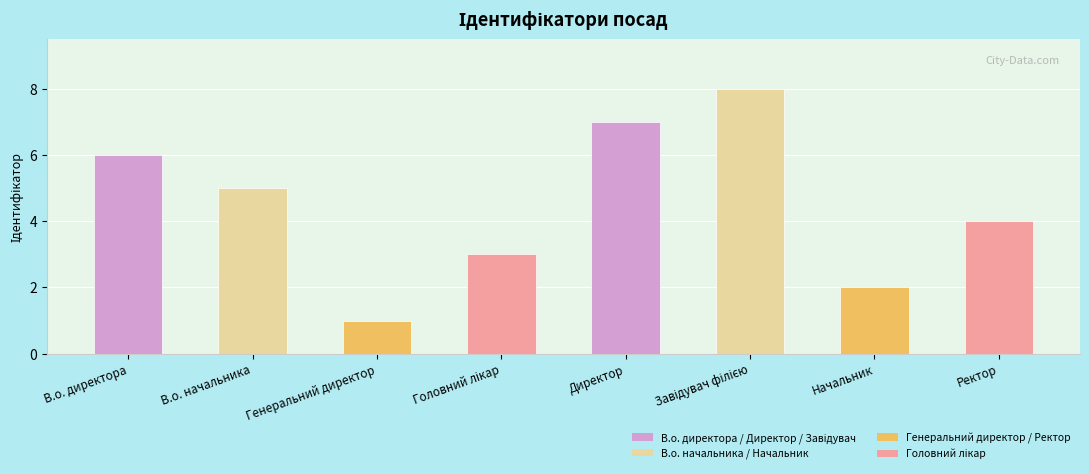

Reading left to right, list all the values displayed in this chart.

6	5	1	3	7	8	2	4